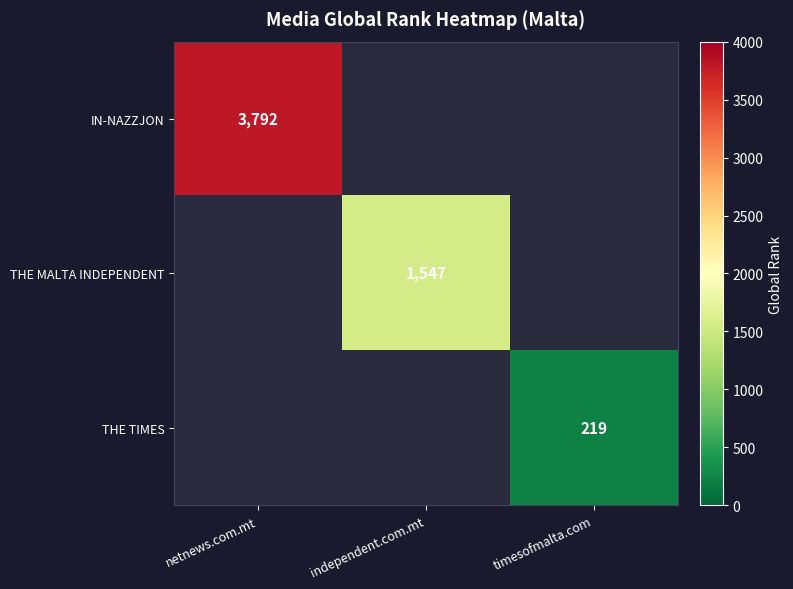

The value of THE MALTA INDEPENDENT at independent.com.mt is 1547. True or false?

True